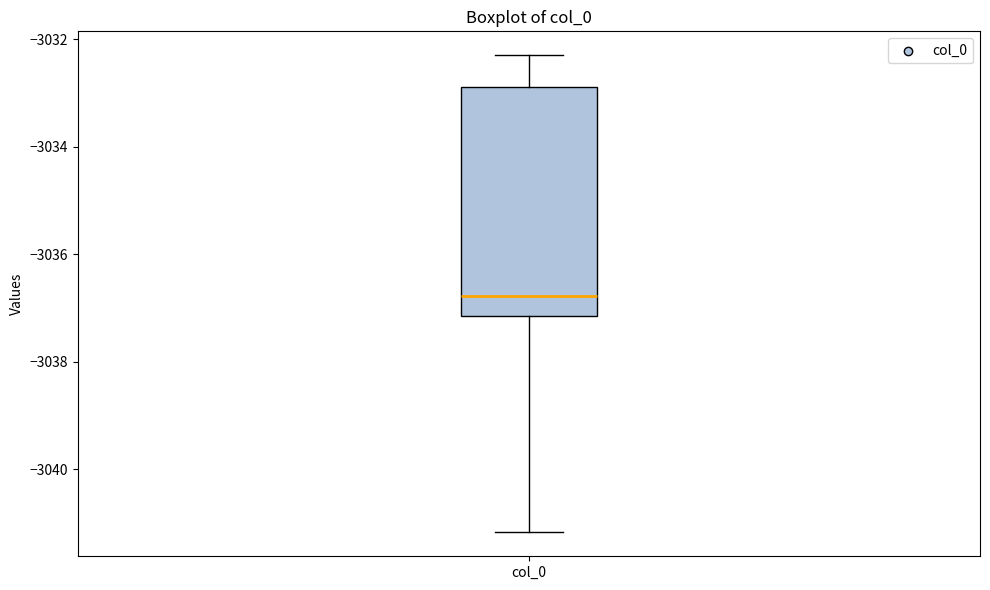

Where does the lower whisker of the box for col_0 end on the y-axis? The values are not printed on the chart, so give them approximately, as read against the axis.

-3041.2